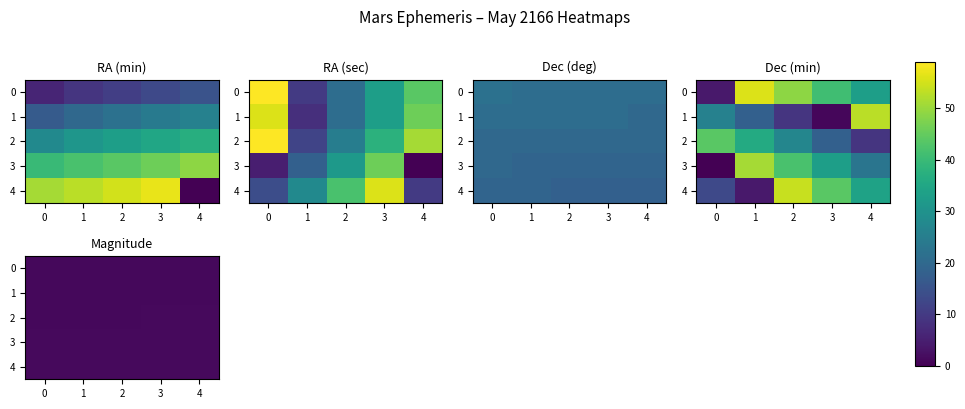

What is the sum of the 0 values at 3 and 4?

2.6